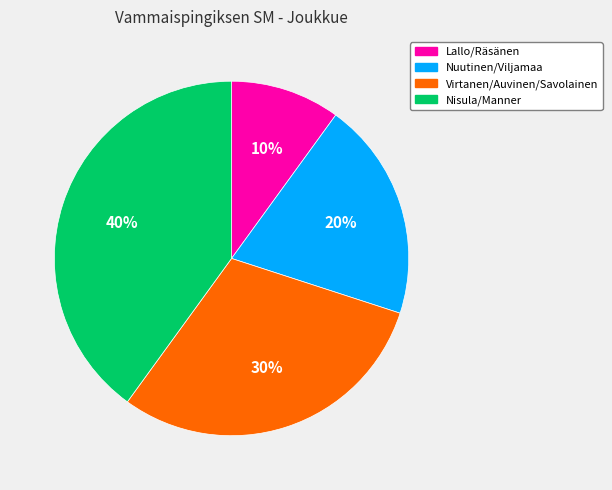

Which has a higher value, Nisula/Manner or Nuutinen/Viljamaa?

Nisula/Manner